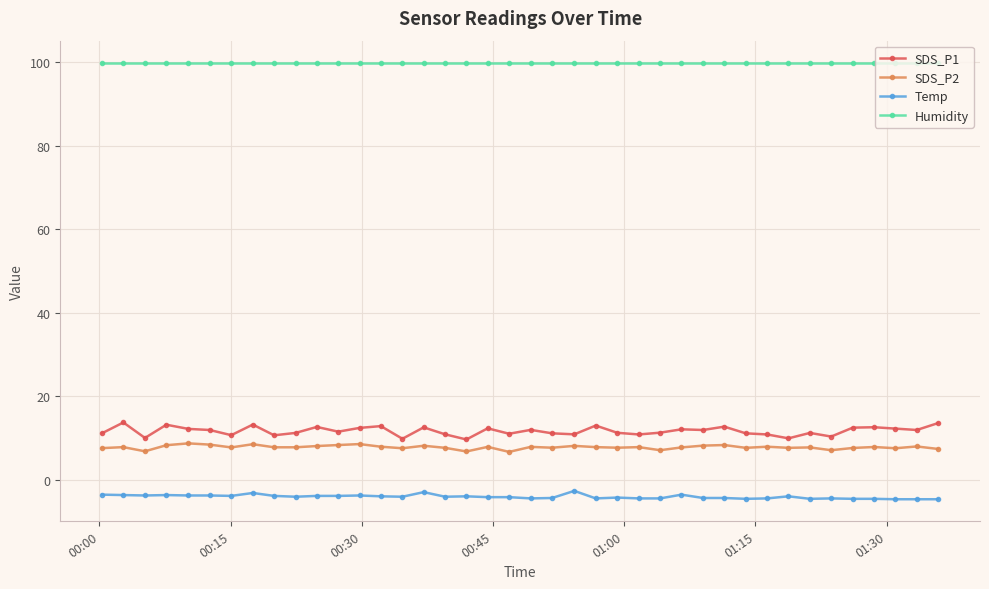

True or false: Temp and SDS_P2 intersect in this chart.

False